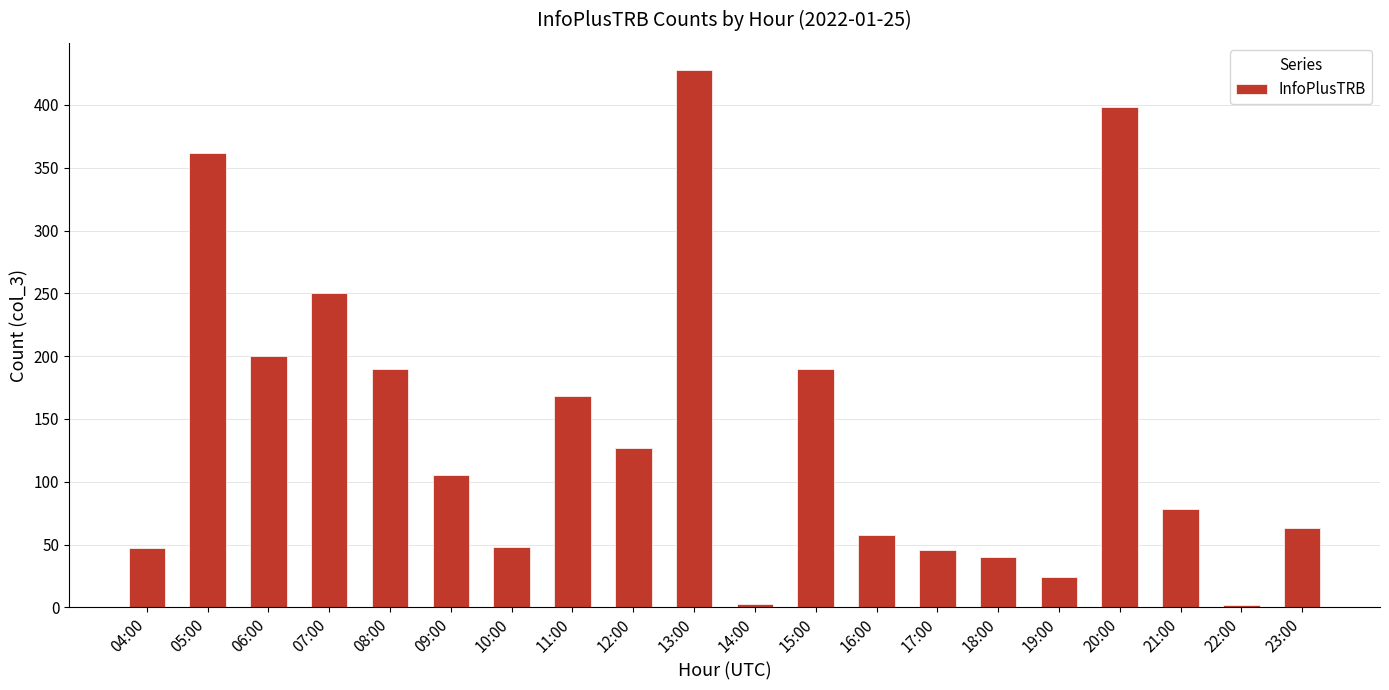

What is the difference between the maximum and minimum values?

426